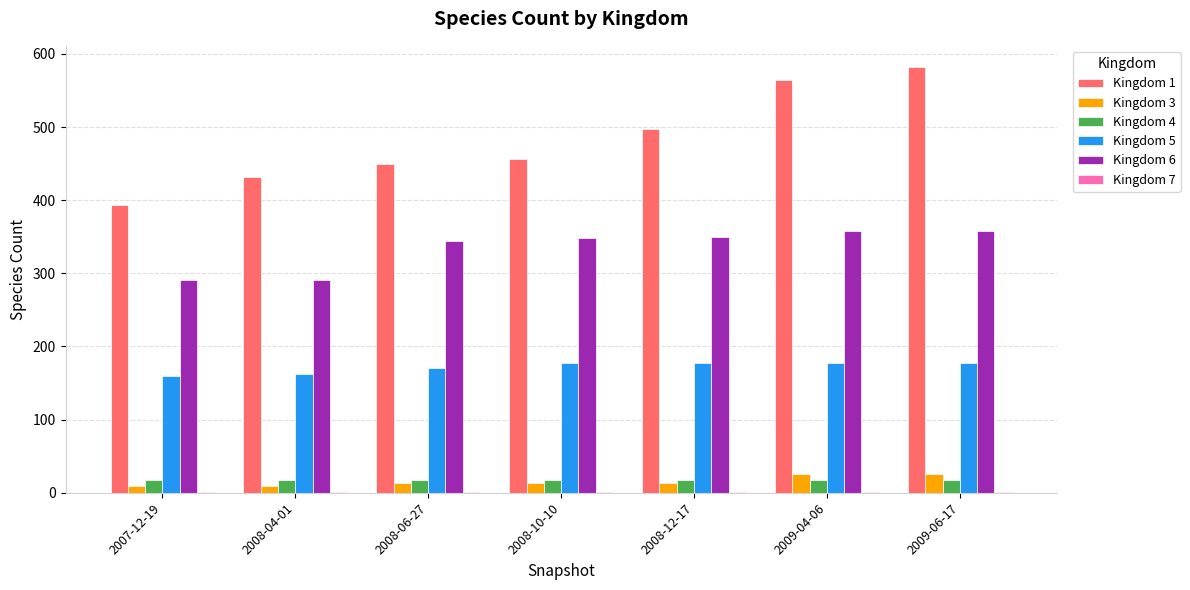

What is the maximum value shown in the chart?

582